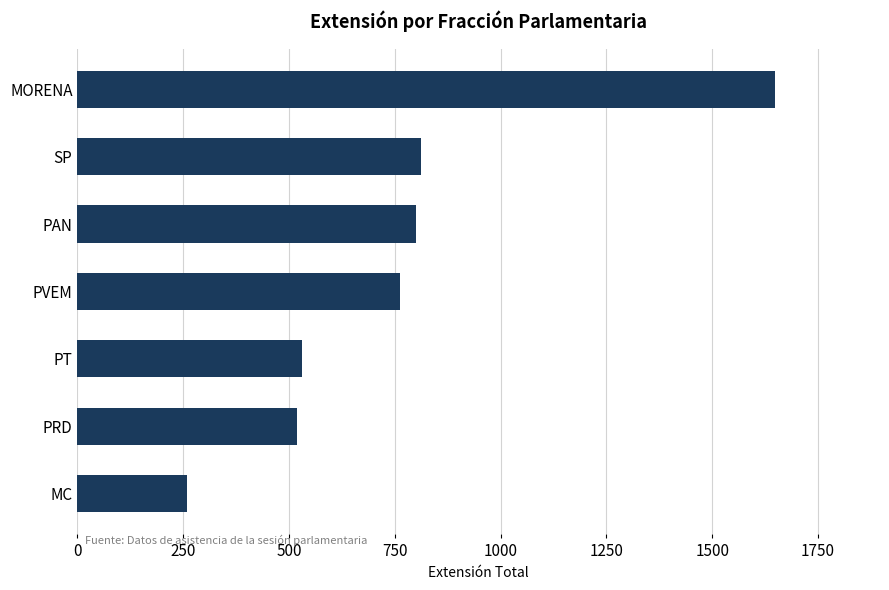

Which has a higher value, MC or MORENA?

MORENA